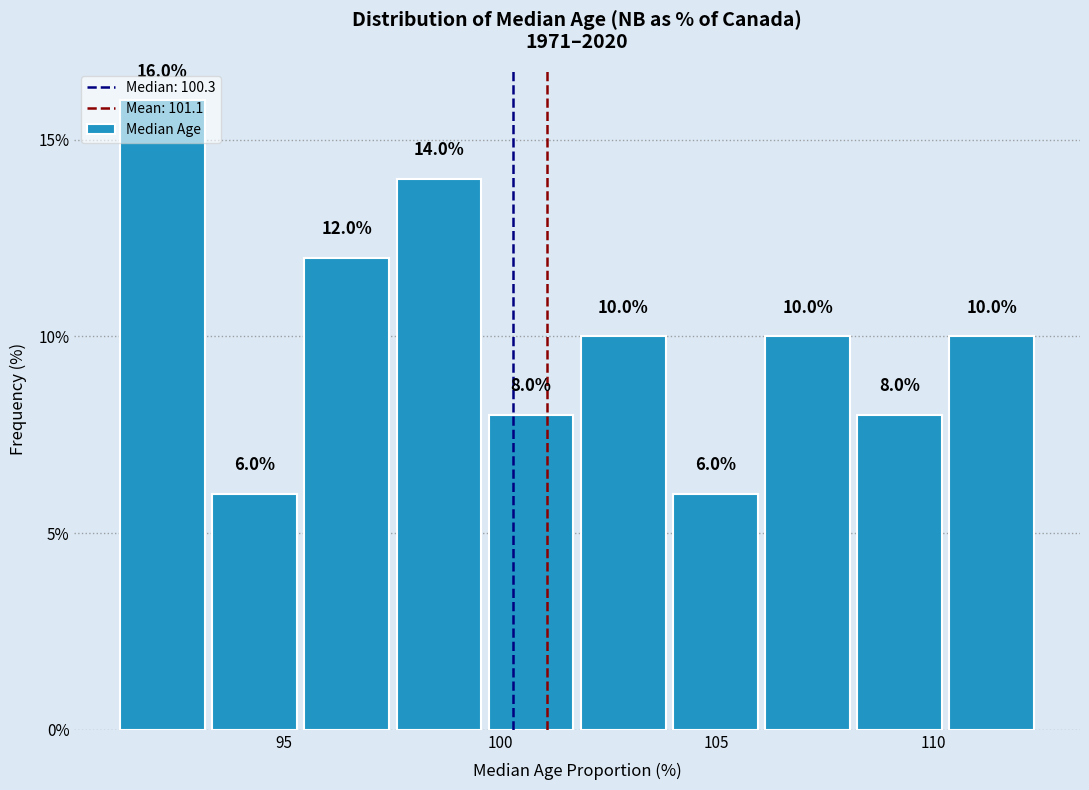

Reading left to right, list every bar in this chart as the range it spans on the x-axis followed by its height. The bar edges are not printed on the chart, so give them approximately, as read against the axis.

91.0 to 93.5: 16.0
93.5 to 95.5: 6.0
95.5 to 97.5: 12.0
97.5 to 99.5: 14.0
99.5 to 102.0: 8.0
102.0 to 104.0: 10.0
104.0 to 106.0: 6.0
106.0 to 108.0: 10.0
108.0 to 110.5: 8.0
110.5 to 112.5: 10.0